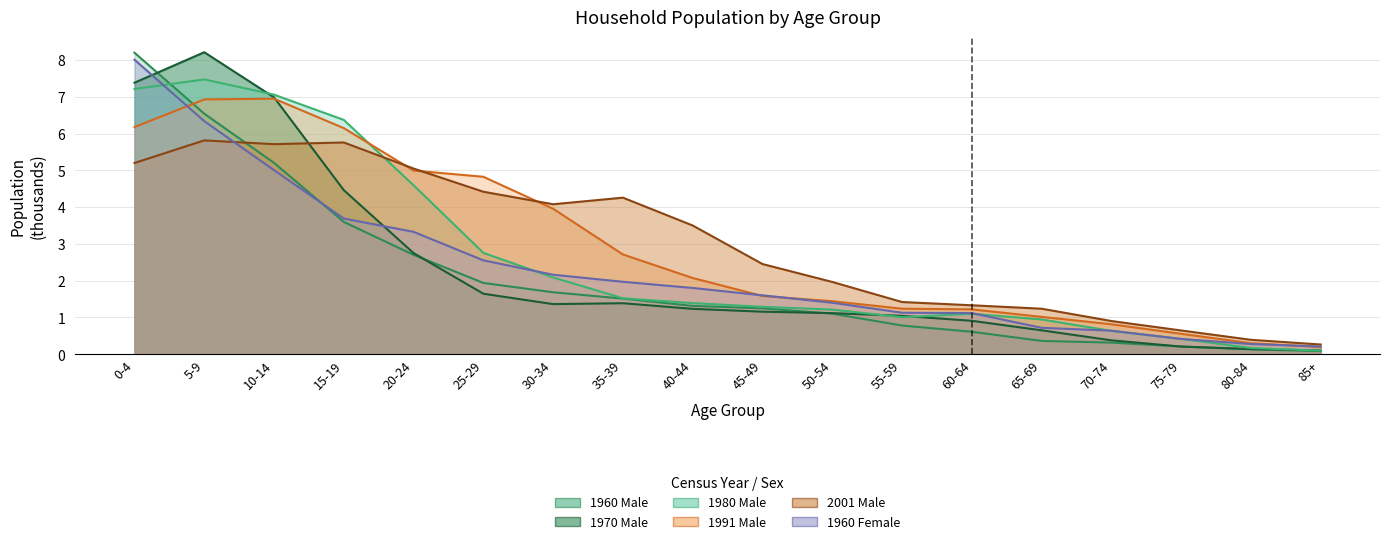

Does the chart have visible grid lines?

Yes